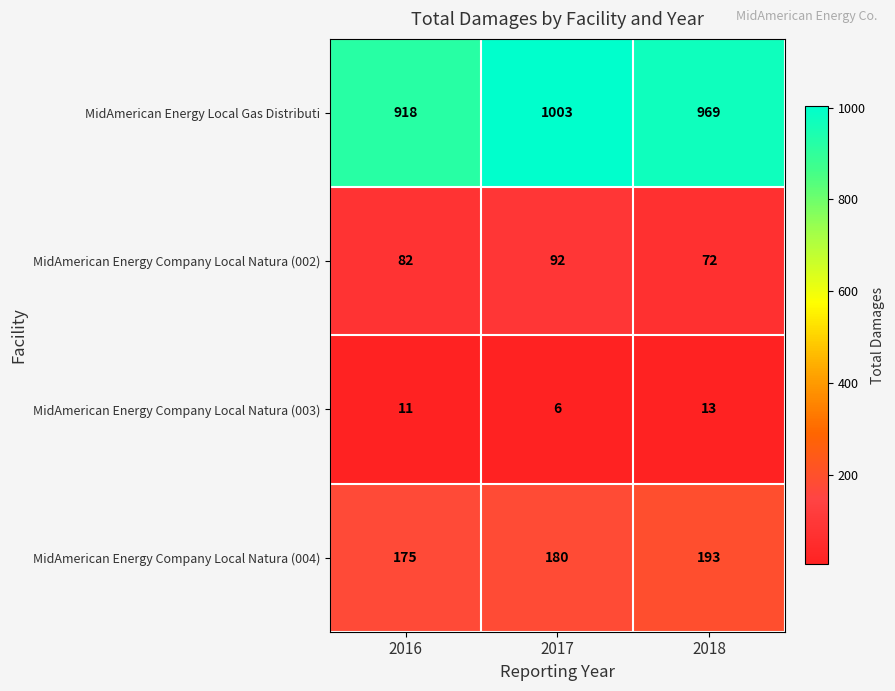

Which series has the largest total across all categories?

MidAmerican Energy Local Gas Distributi